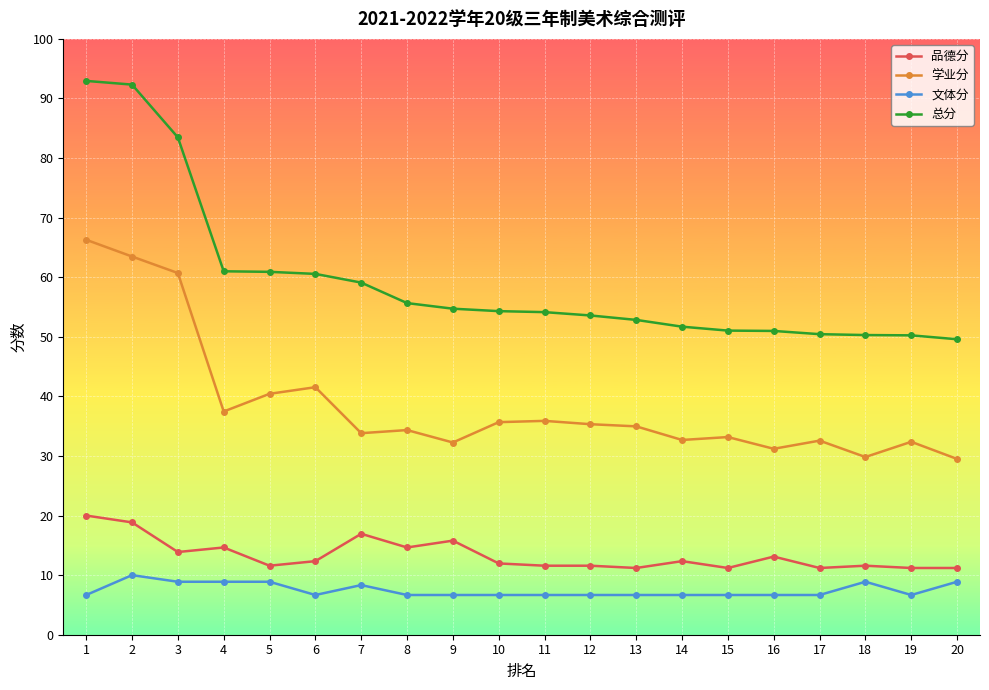

What is the lowest value of the 品德分 series?

11.2